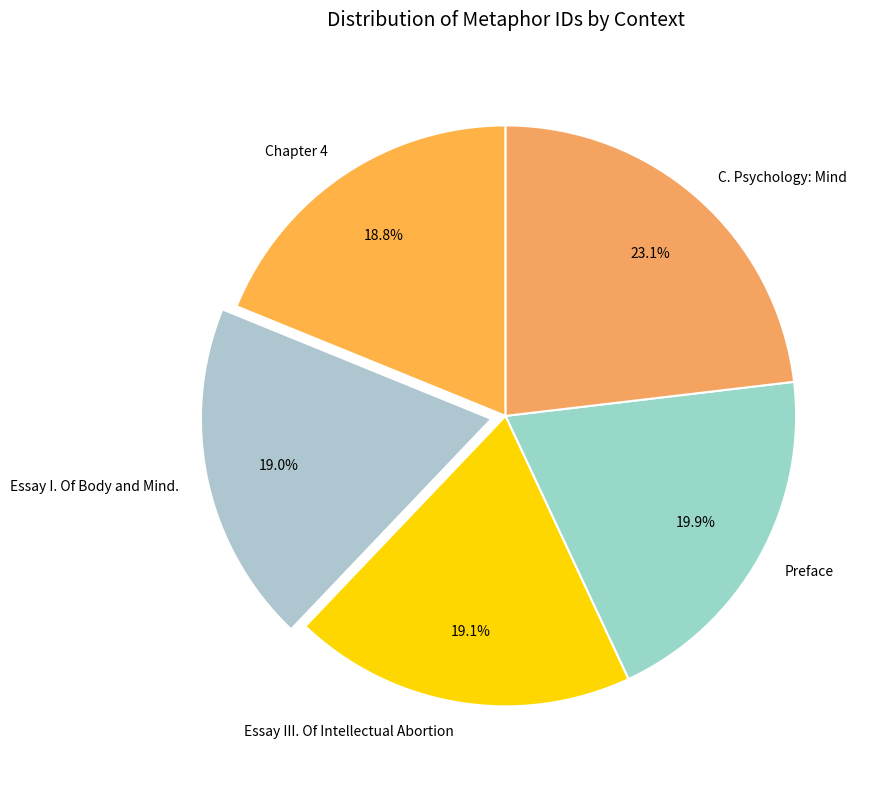

Approximately how many times larger is the value at C. Psychology: Mind compared to Chapter 4?

1.2